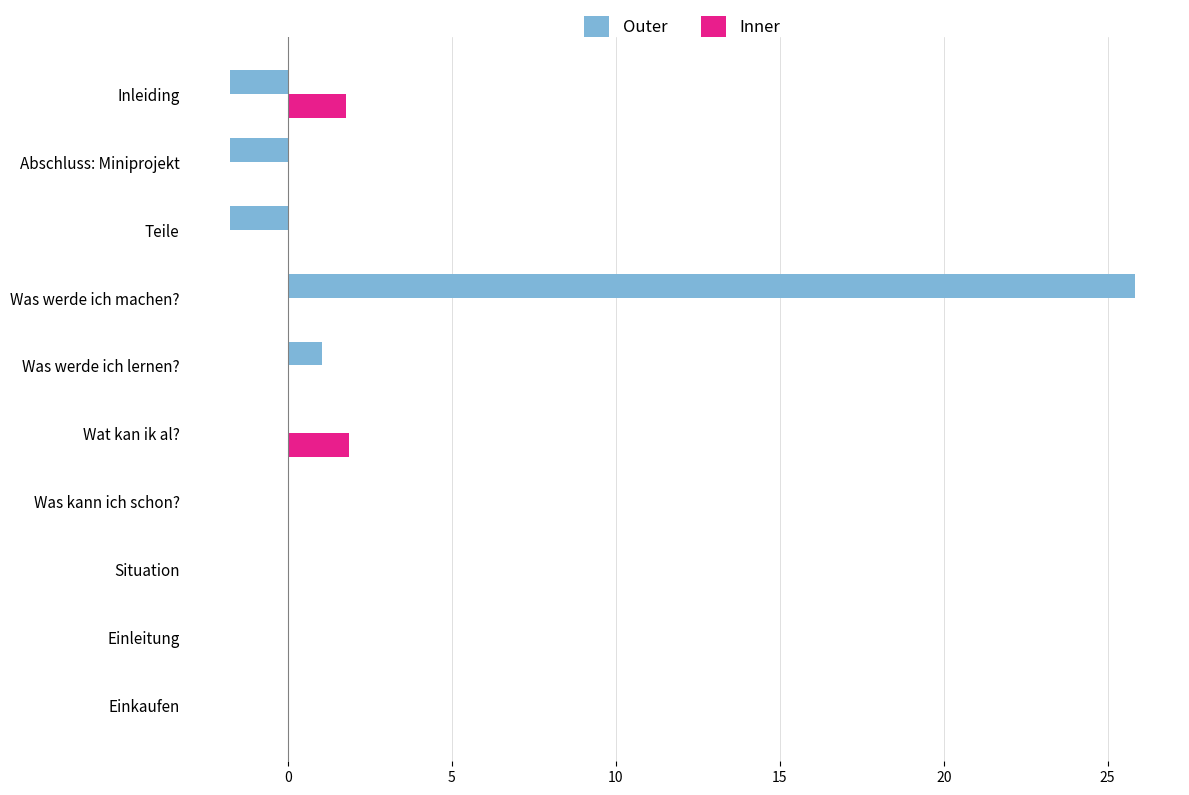

Which category has the highest value in the Outer series?

Was werde ich machen?